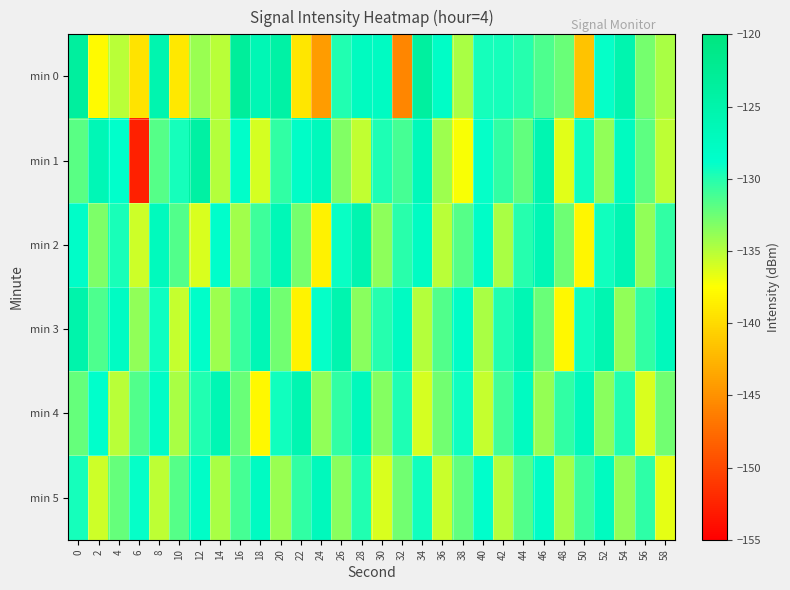

What is the spread (max minus min) of values at 38?

9.1